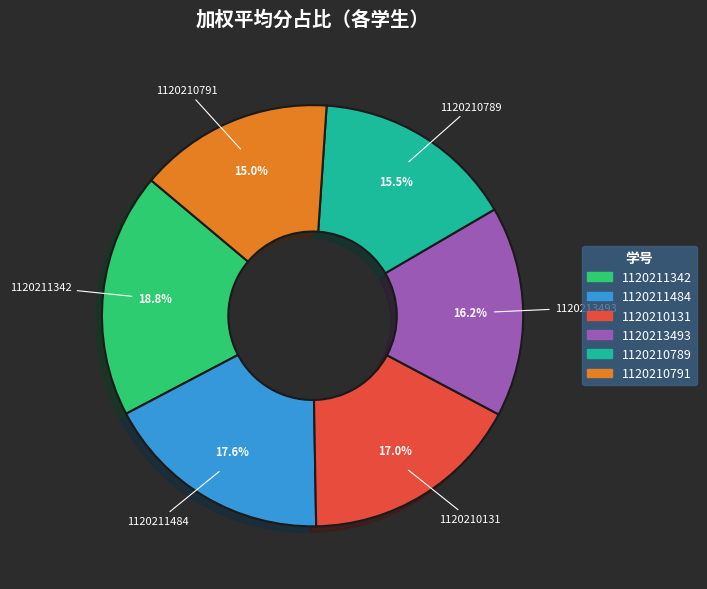

How many slices are in this pie chart?

6